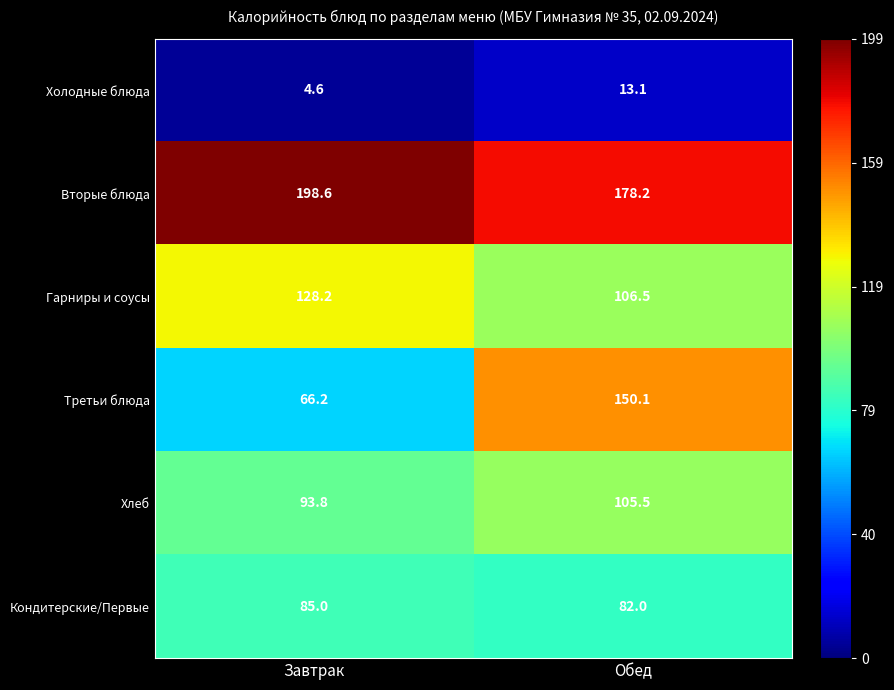

What is the total value across all series at Обед?

635.4